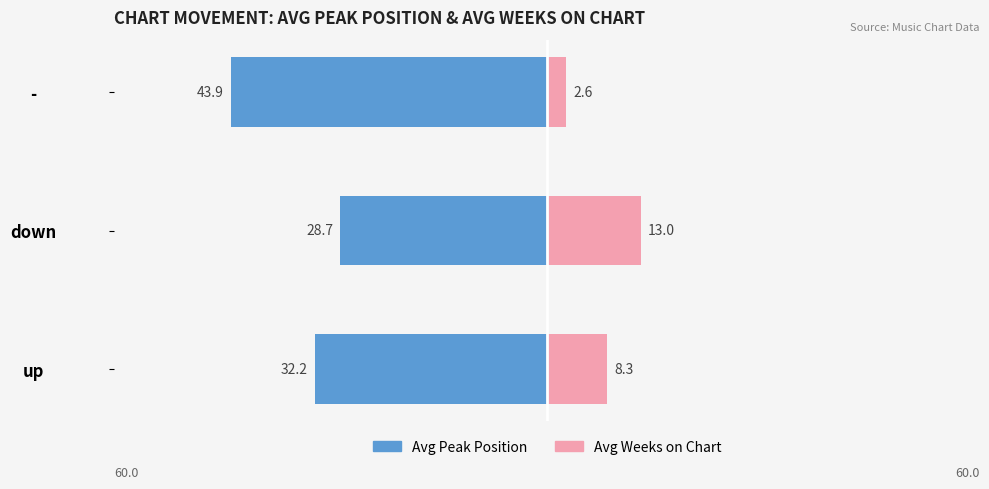

Reading left to right, list all the values displayed in this chart.

Avg Peak Position: -32.2	-28.7	-43.9
Avg Weeks on Chart: 8.3	13.0	2.6